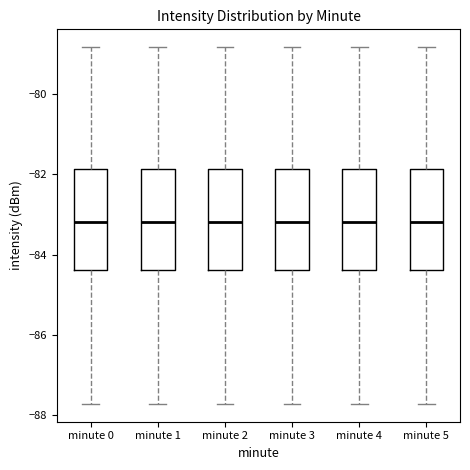

Where is the upper edge of the box for minute 3 on the y-axis? The values are not printed on the chart, so give them approximately, as read against the axis.

-81.8